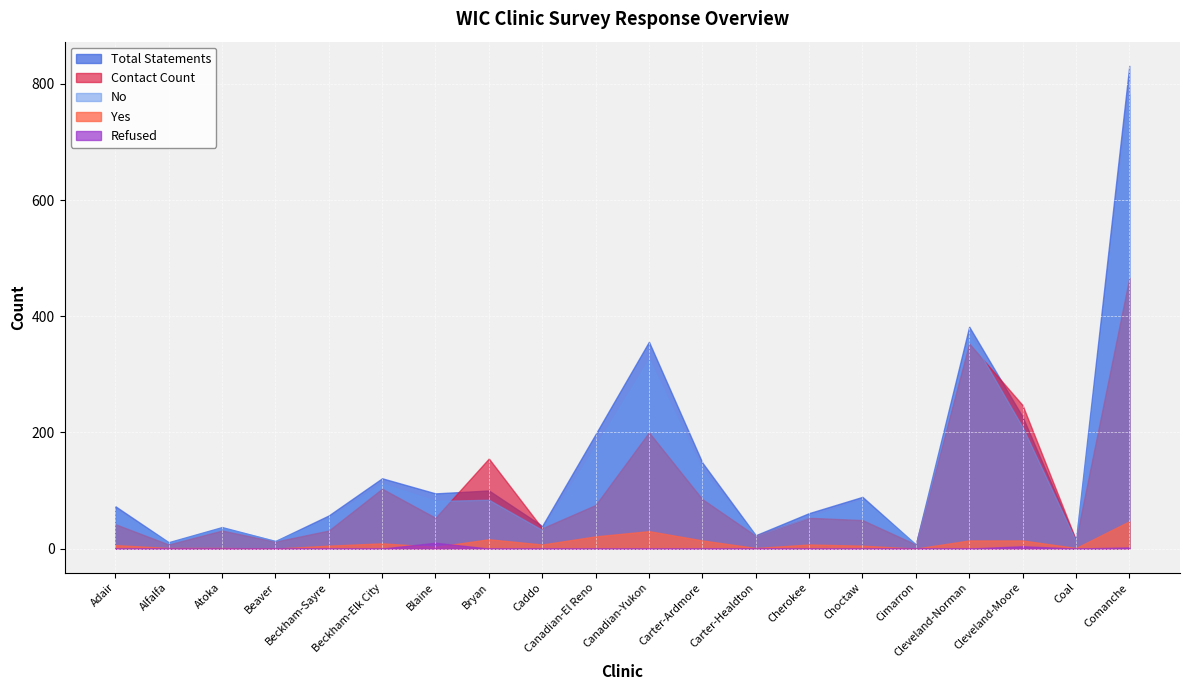

Reading left to right, list all the values displayed in this chart.

Yes: 6	1	1	0	5	9	3	16	7	21	30	14	1	7	5	0	14	14	1	47
No: 67	10	36	13	52	112	82	84	32	176	326	134	22	54	84	7	368	209	13	782
Refused: 0	0	0	0	0	0	10	0	0	0	0	0	0	0	0	0	0	4	0	2
Total Statements: 73	11	37	13	57	121	95	100	39	197	356	148	23	61	89	7	382	227	14	831
Contact Count: 42	7	31	12	31	103	53	155	35	75	200	85	22	53	49	7	353	247	15	466